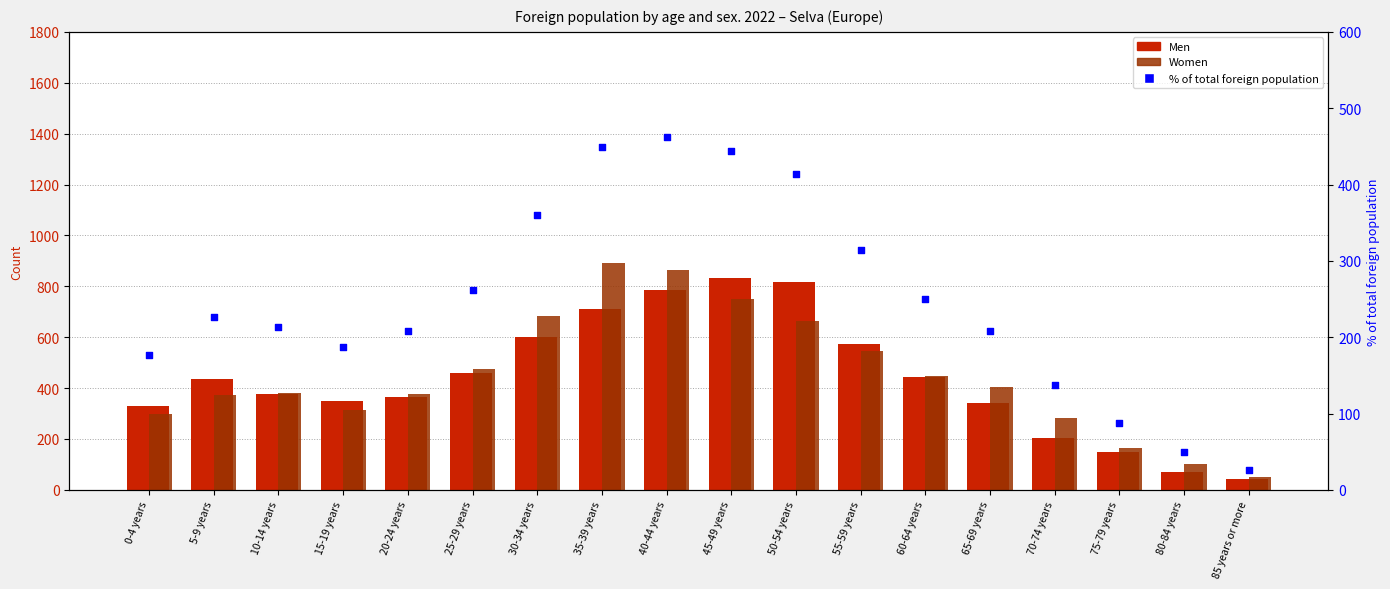

Which series has the largest total across all categories?

Women